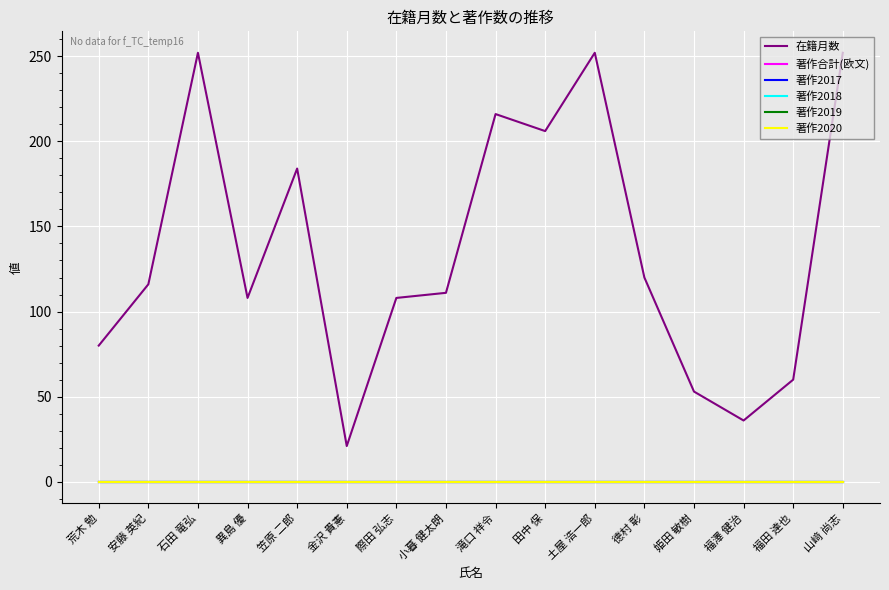

What is the label of the 16th point from the left?

山﨑 尚志